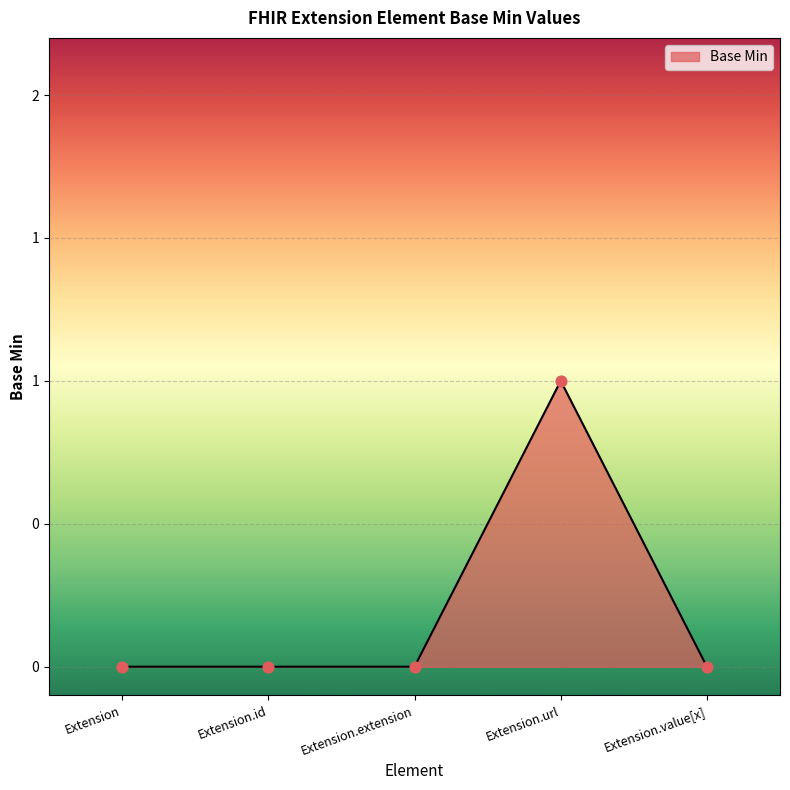

Between Extension and Extension.value[x], which is larger?

Extension